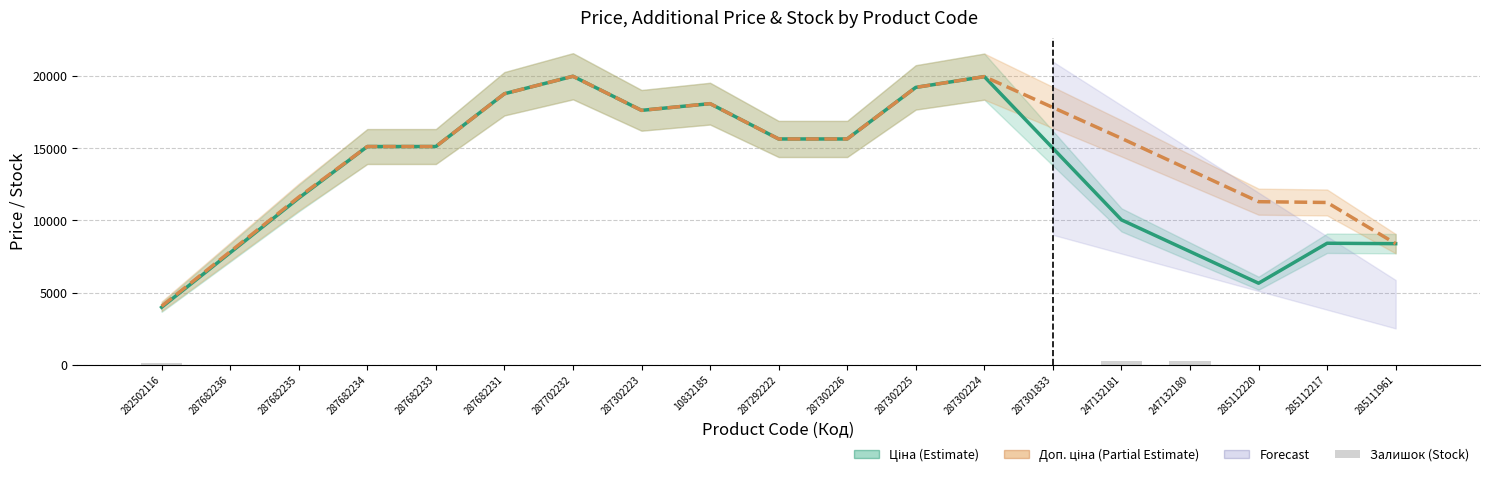

What position from the right is 285111961?

1